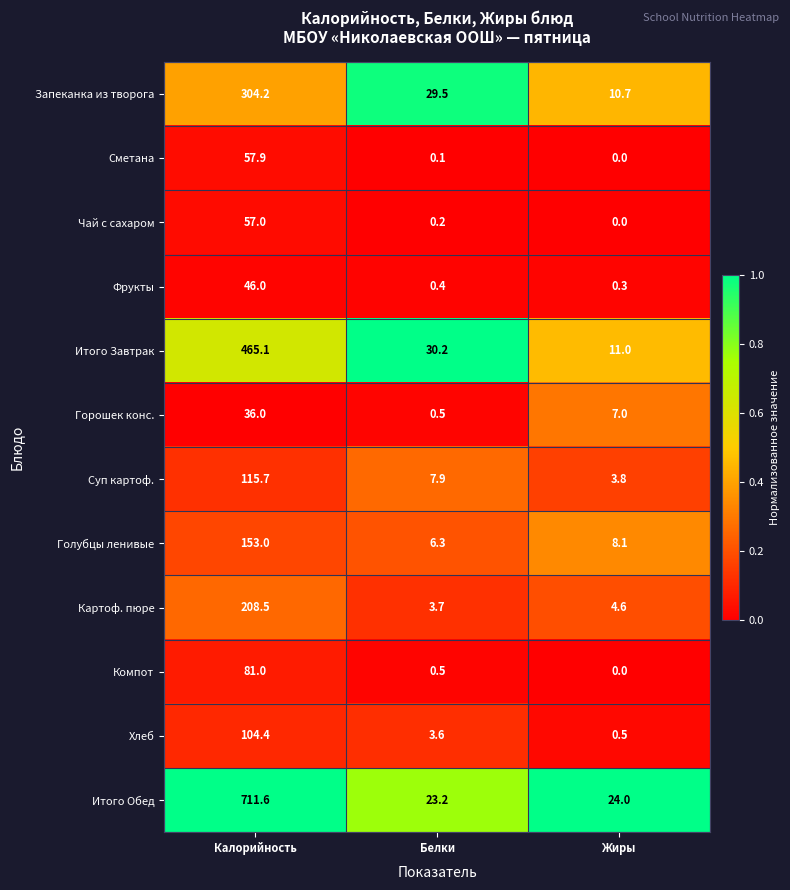

Where is Итого Обед nearest to the value 367?

Жиры